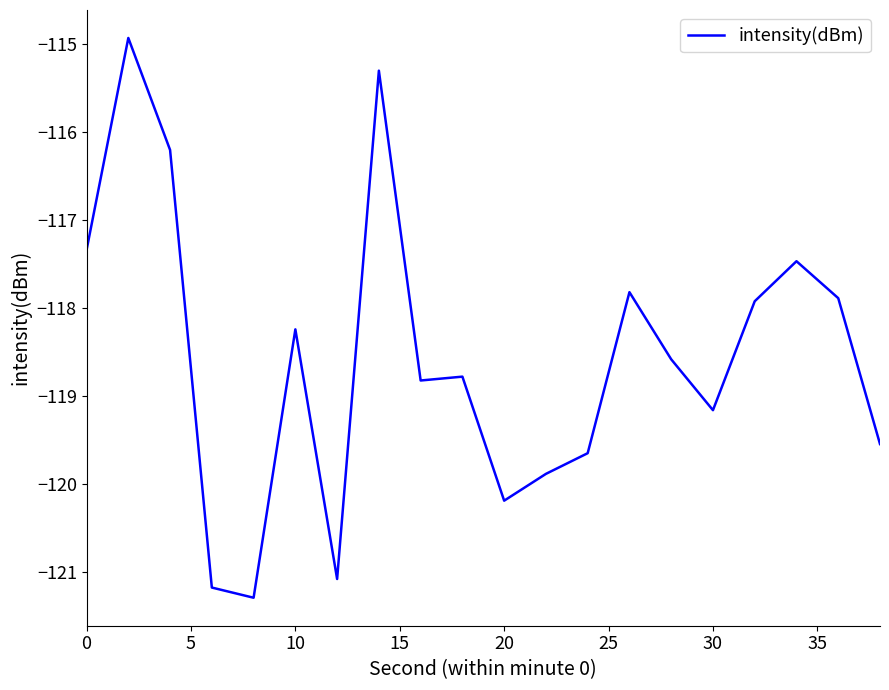

Reading left to right, what are all the values shown in this chart?

-117.3	-114.9	-116.2	-121.2	-121.3	-118.2	-121.1	-115.3	-118.8	-118.8	-120.2	-119.9	-119.7	-117.8	-118.6	-119.2	-117.9	-117.5	-117.9	-119.5